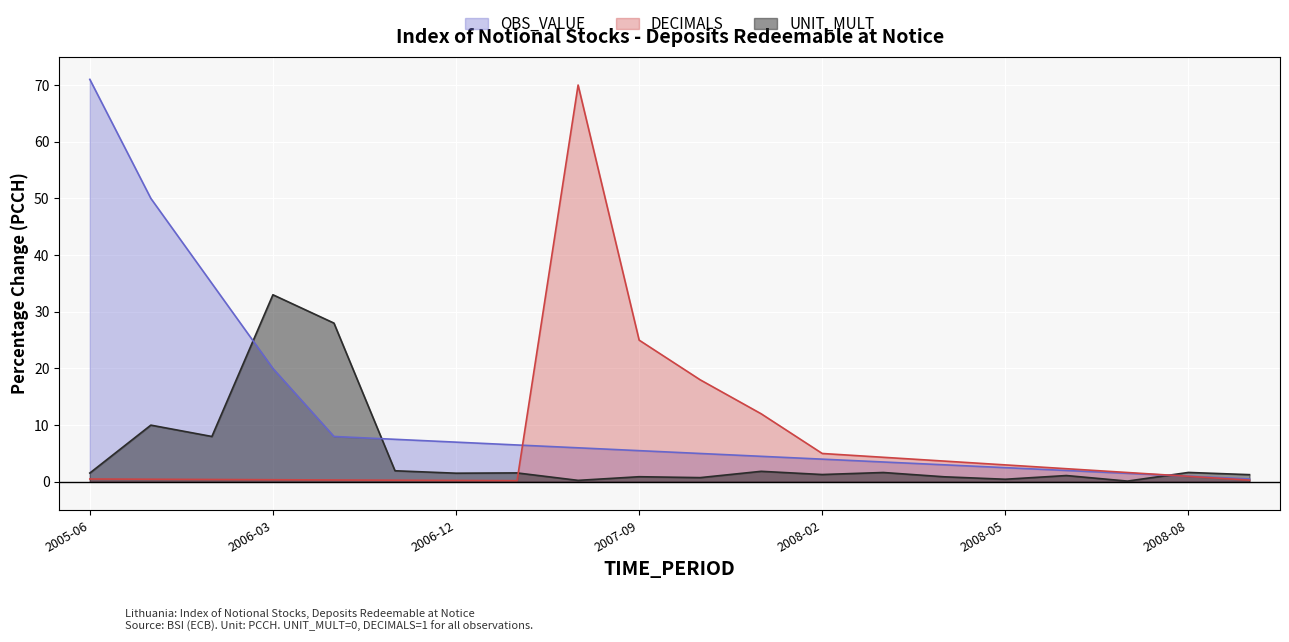

The value of DECIMALS at 2008-02 is 1.6. True or false?

False